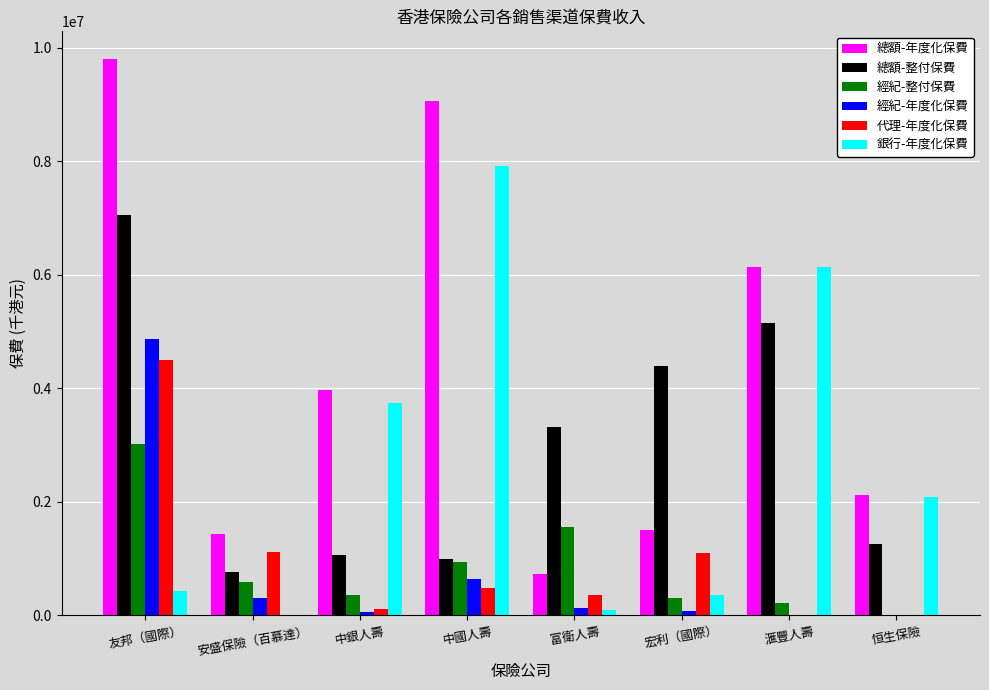

Which series changed the most between 友邦（國際） and 富衛人壽?

總額-年度化保費